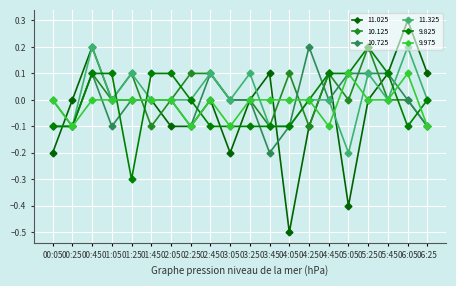

At 06:25, list the series in order from smallest to largest.

10.125, 10.725, 9.975, 11.325, 9.825, 11.025